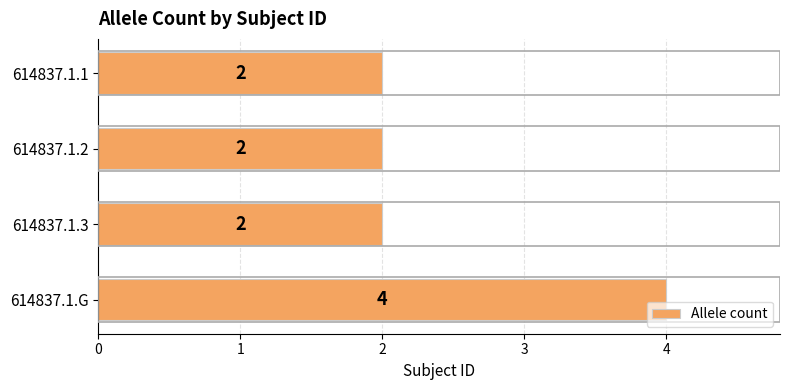

The chart shows a value of 3 at 614837.1.2. True or false?

False